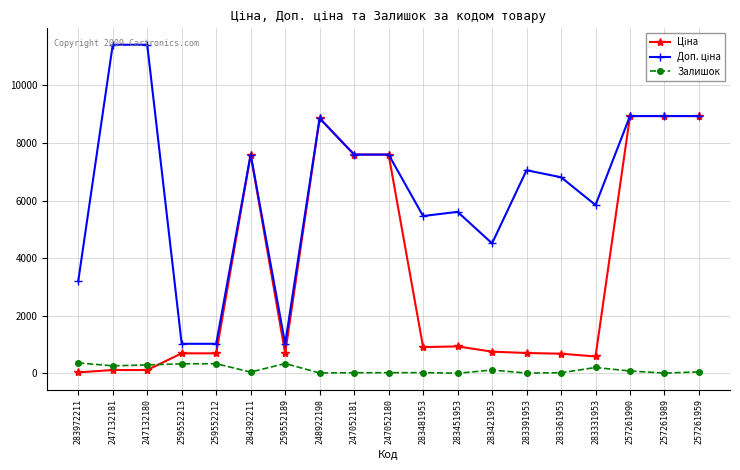

What is the minimum value shown in the chart?

2.0